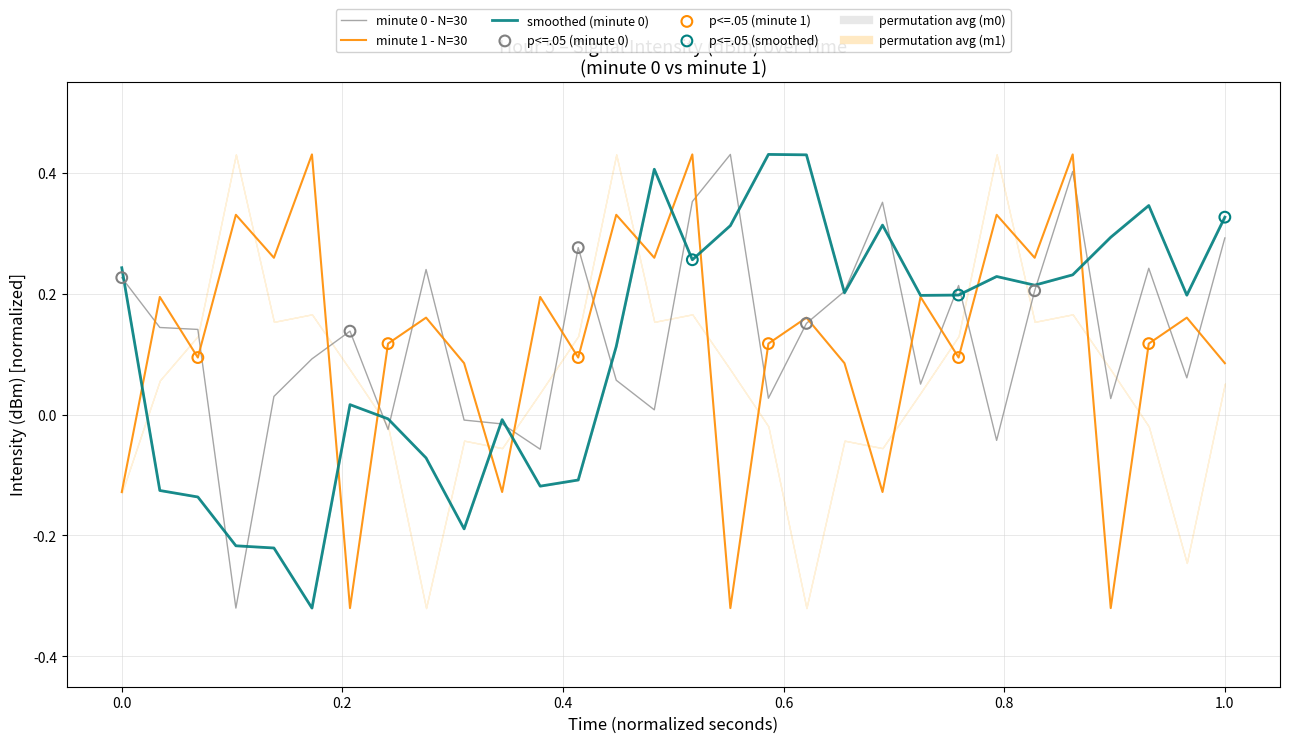

Is the value of intensity(dBm) - per minute (raw) at 14 greater than the value of minute 1 batch at 24?

No